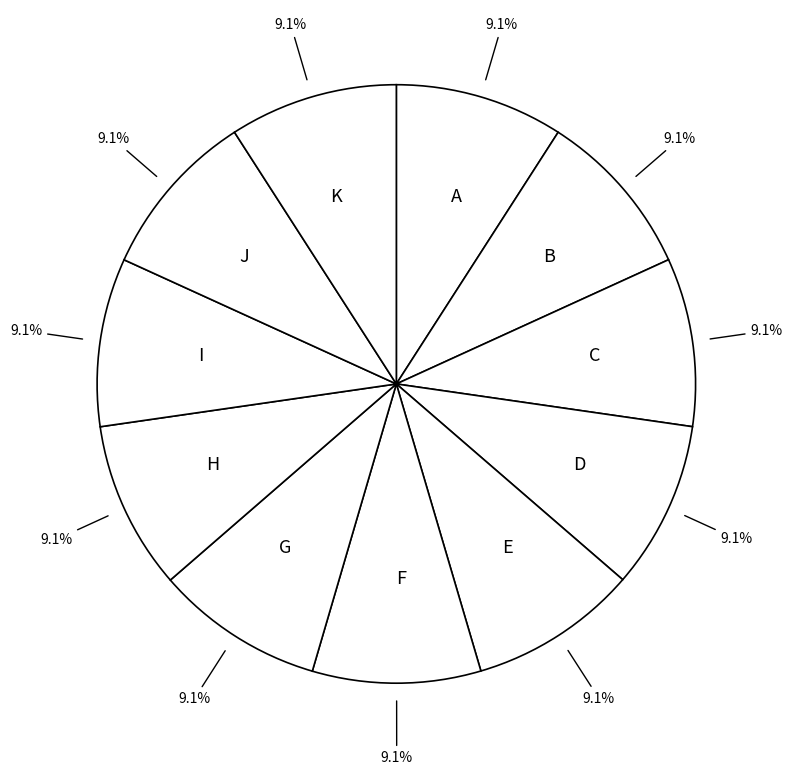

What is the ratio of the value at I to the value at E?

1.0